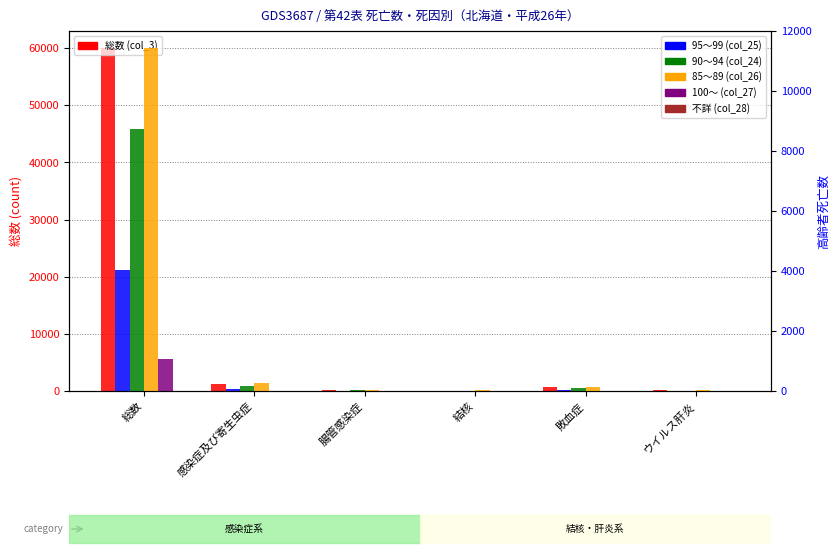

What is the spread (max minus min) of values at 敗血症?

638